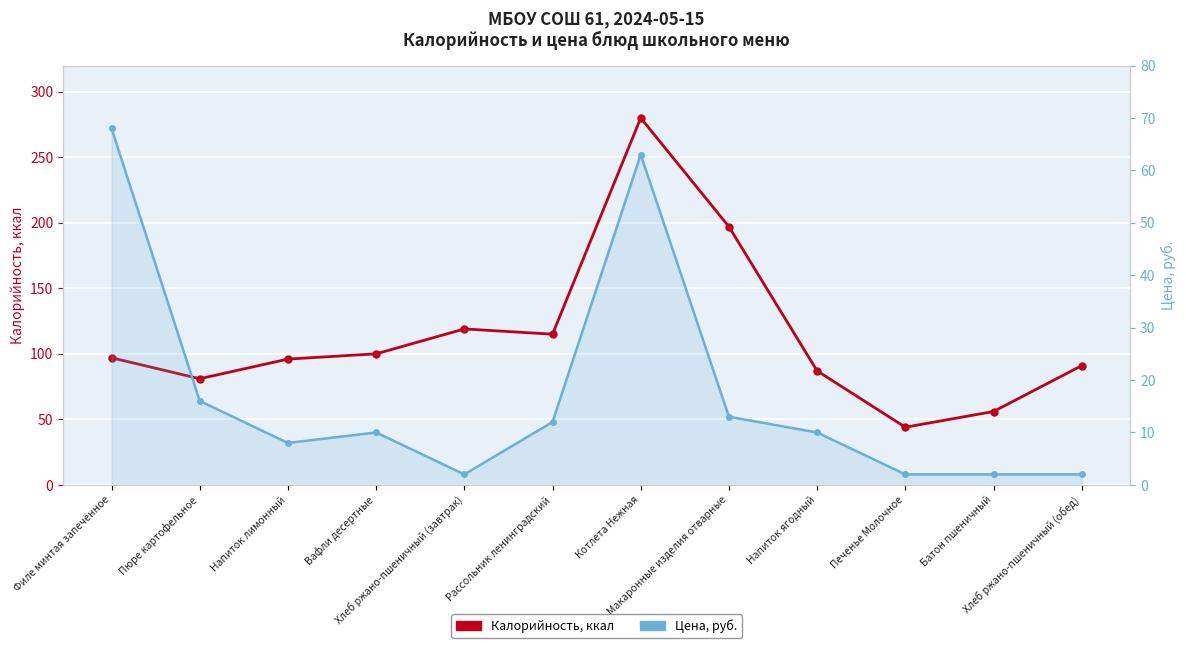

The value of Цена, руб. at Филе минтая запечённое is 14. True or false?

False